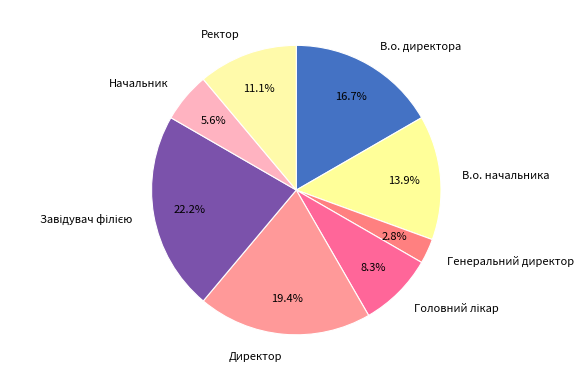

To the nearest percent, what is the combined percentage of Генеральний директор and Директор?

22%